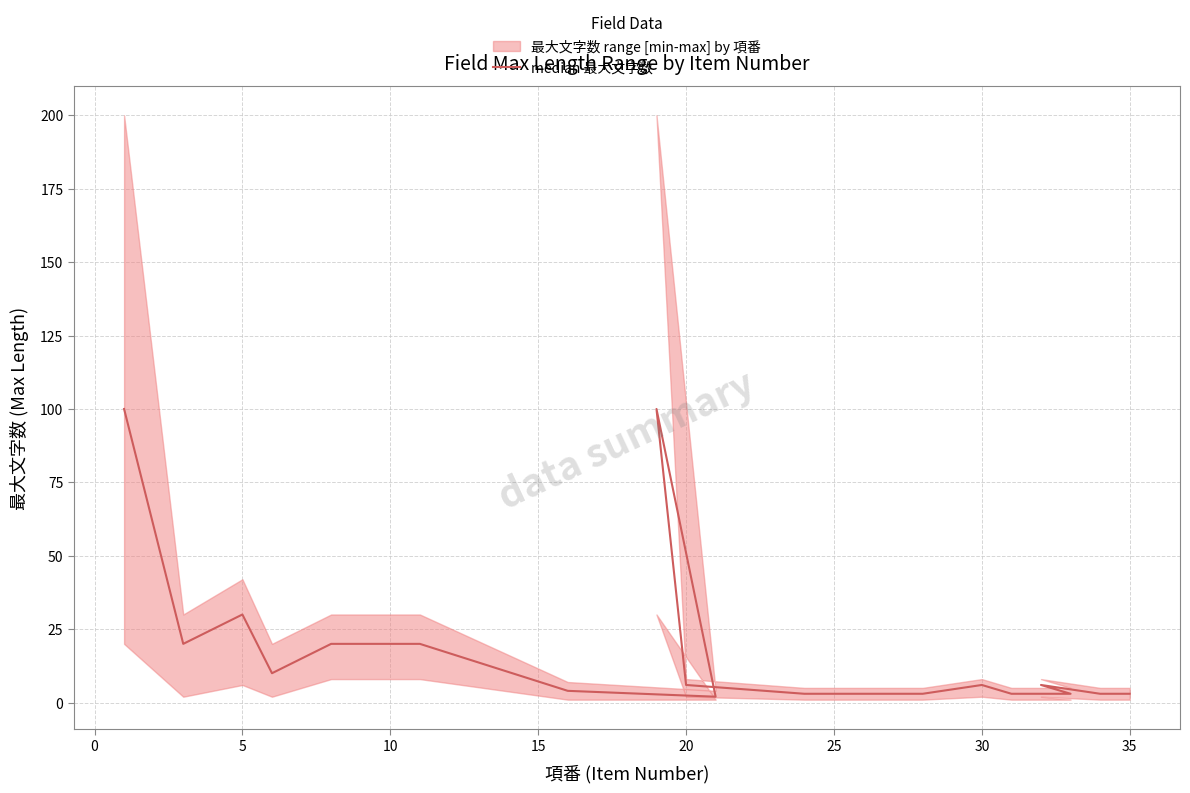

How many lines are shown in the chart?

1